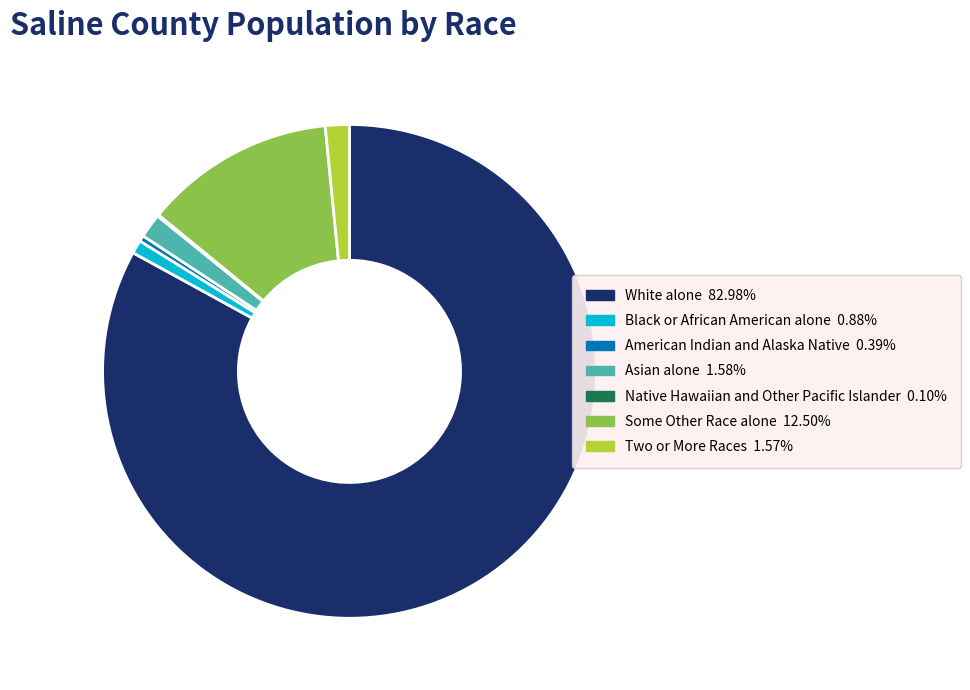

What is the largest slice in the pie chart?

White alone